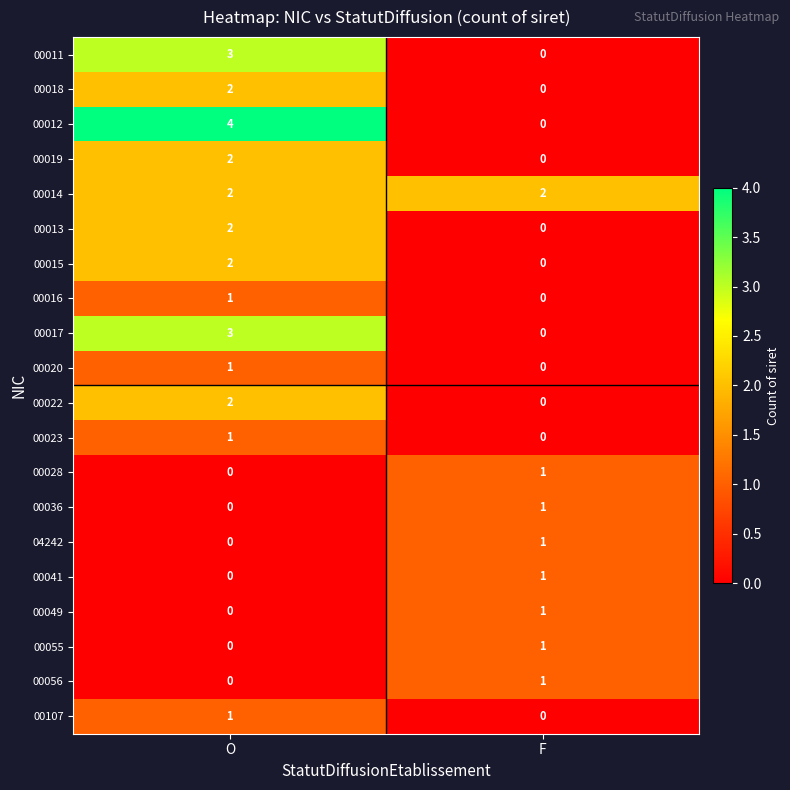

Which category has the highest value in the 00019 series?

O